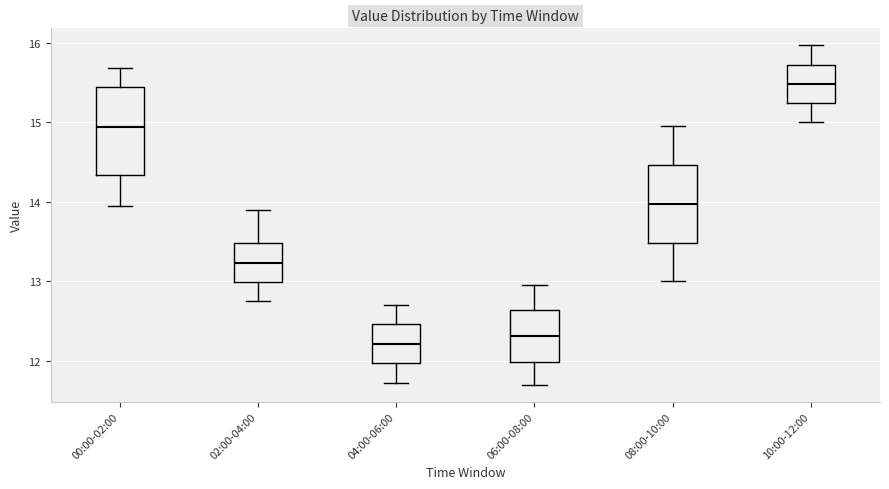

Reading left to right, transcribe this box plot: for each box, give where its median line is, the range the box spans, and where its two whiskers end, as read against the y-axis. The values are not printed on the chart, so give them approximately, as read against the axis.

00:00-02:00: median 14.9, box 14.3 to 15.5, whiskers 14.0 to 15.7
02:00-04:00: median 13.2, box 13.0 to 13.5, whiskers 12.8 to 13.9
04:00-06:00: median 12.2, box 12.0 to 12.5, whiskers 11.7 to 12.7
06:00-08:00: median 12.3, box 12.0 to 12.6, whiskers 11.7 to 13.0
08:00-10:00: median 14.0, box 13.5 to 14.5, whiskers 13.0 to 15.0
10:00-12:00: median 15.5, box 15.2 to 15.7, whiskers 15.0 to 16.0